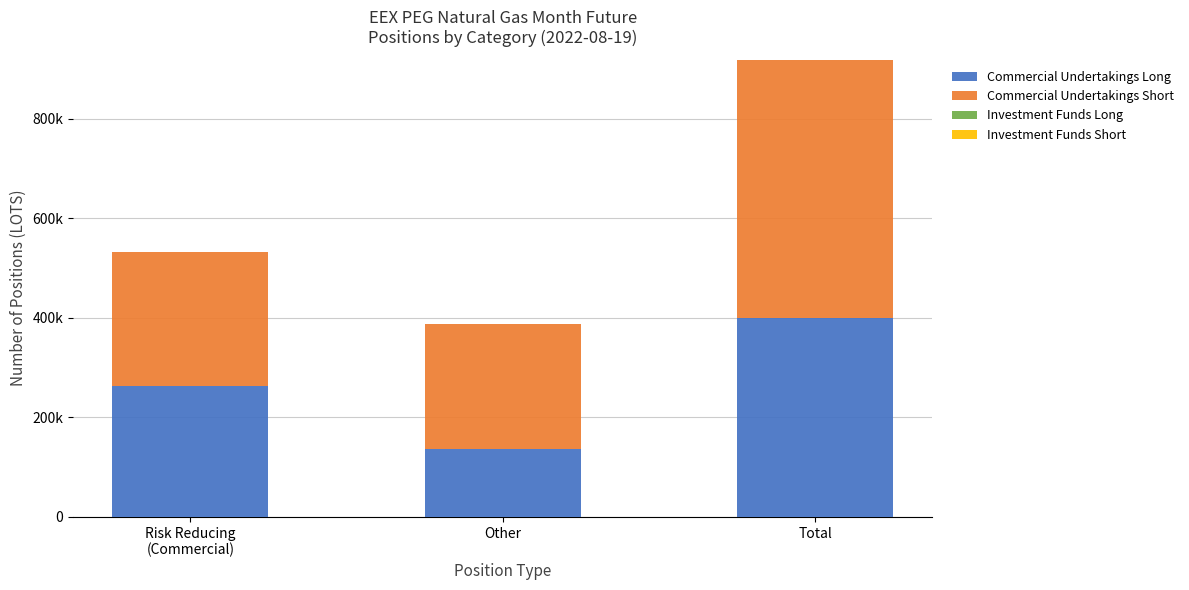

Which series has the widest spread of values?

Commercial Undertakings Short